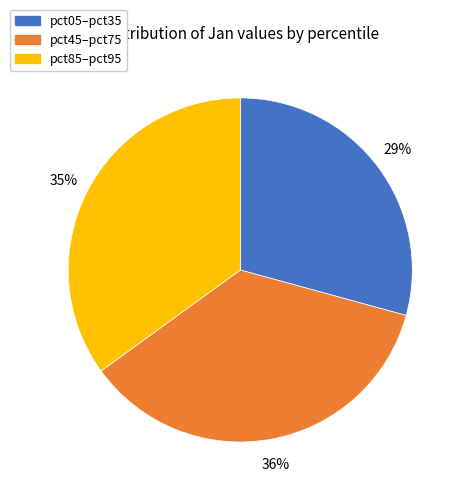

Is there a majority slice in this chart?

No